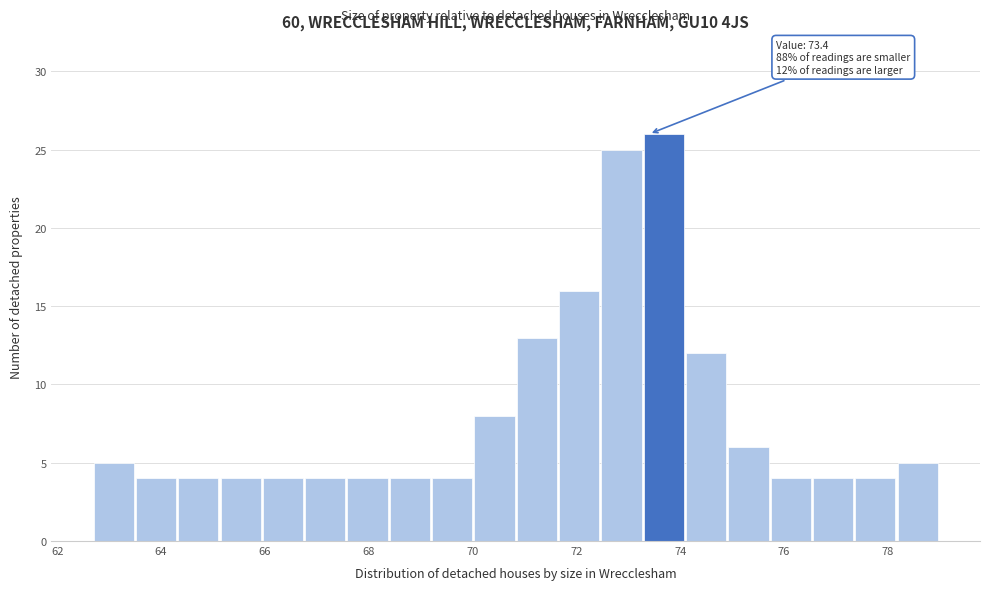

Over which range of the x-axis is the bar tallest?

73.2 to 74.2